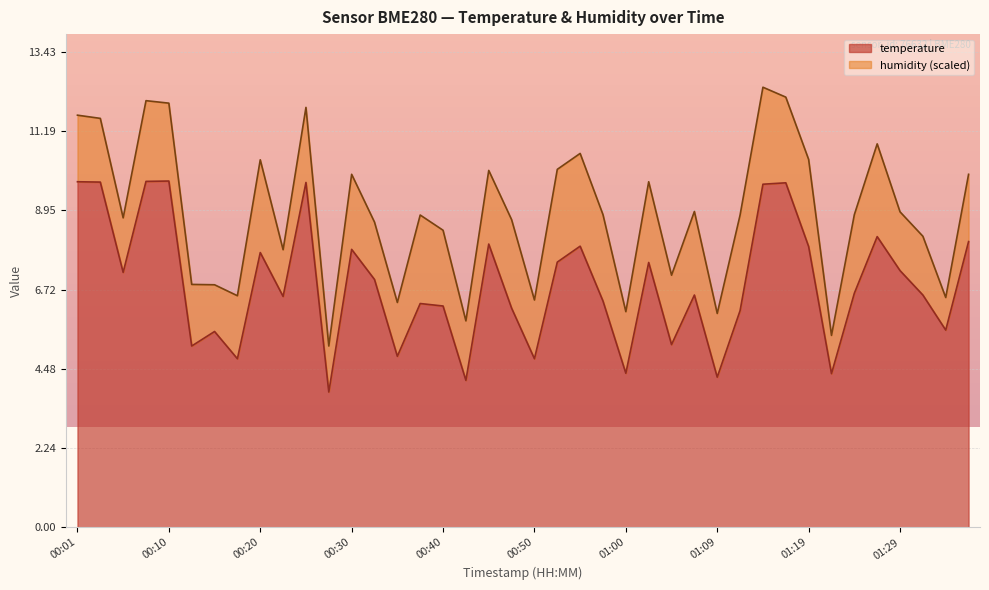

What is the value of the 32nd point from the left?

9.7